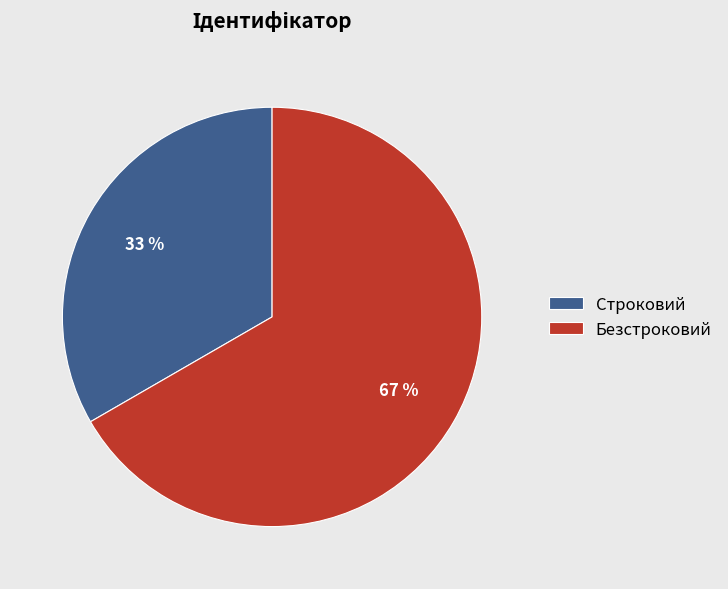

Which category has the biggest portion of the pie?

Безстроковий